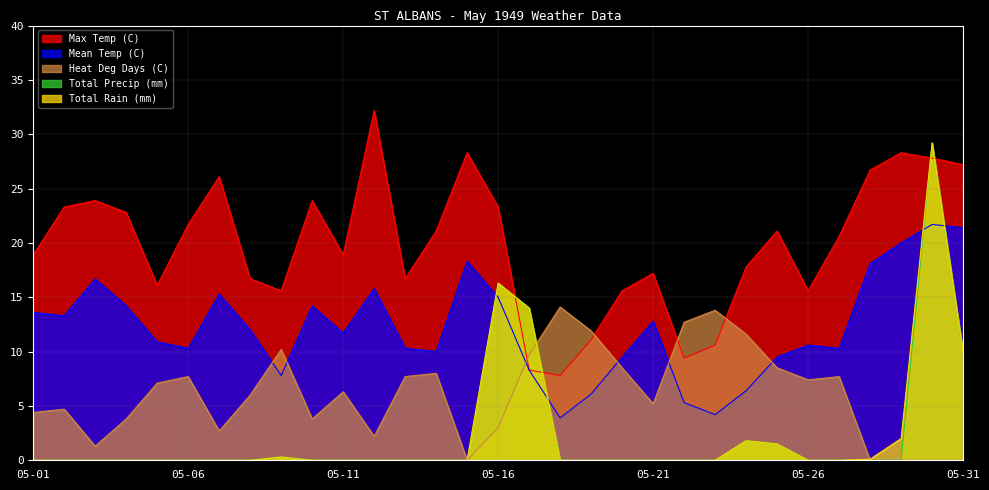

What is the difference between the Max Temp (C) values at 05-16 and 05-09?

7.7